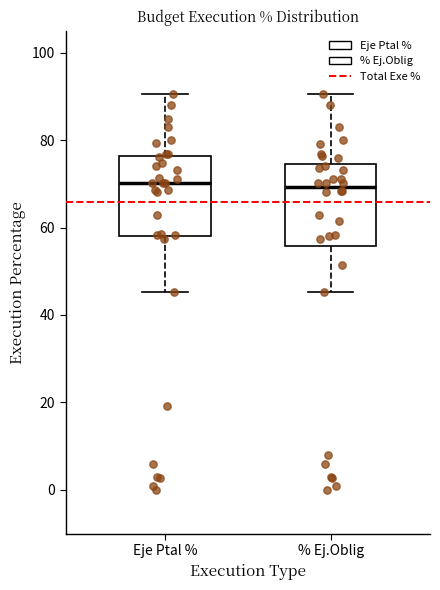

Reading left to right, transcribe this box plot: for each box, give where its median line is, the range the box spans, and where its two whiskers end, as read against the y-axis. The values are not printed on the chart, so give them approximately, as read against the axis.

Eje Ptal %: median 70, box 58 to 76, whiskers 46 to 90
% Ej.Oblig: median 70, box 56 to 74, whiskers 46 to 90